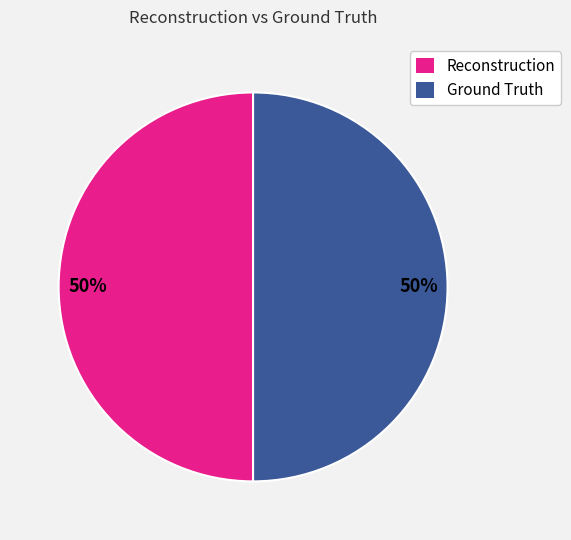

Count the number of slices in the pie.

2